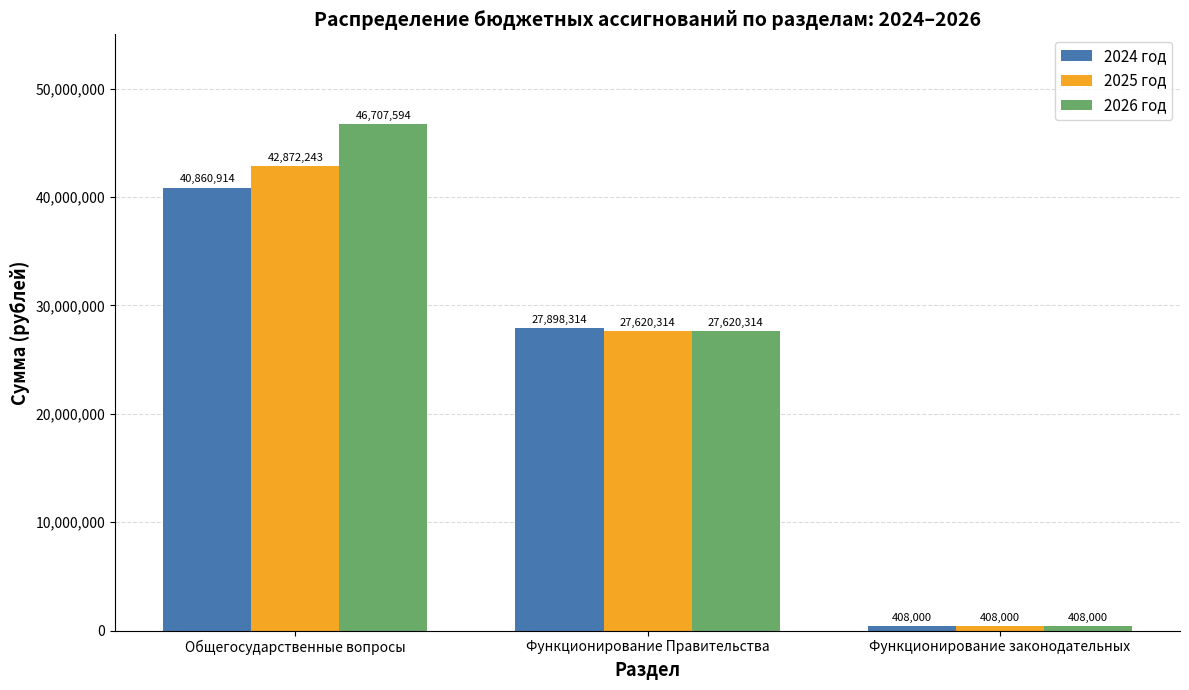

Between Функционирование Правительства and Функционирование законодательных, which series saw the biggest shift?

2024 год